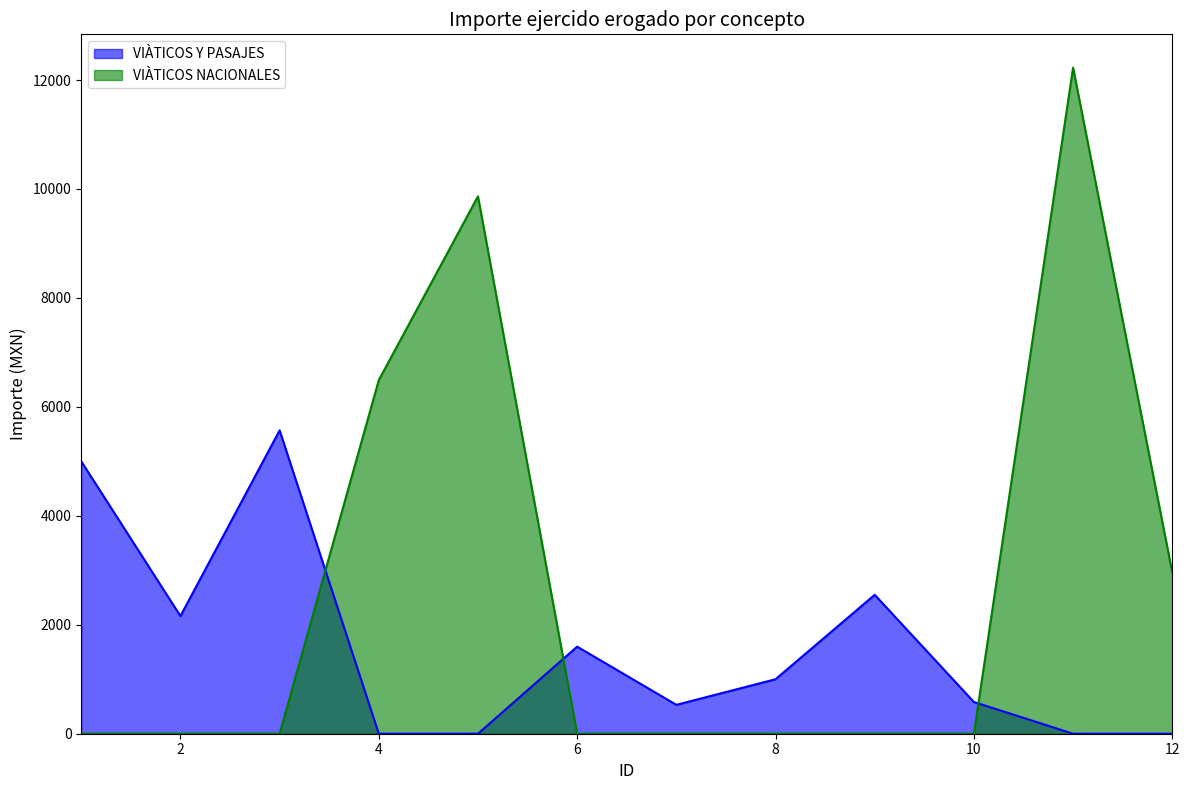

What is the difference between the maximum and minimum values in the VIÀTICOS NACIONALES series?

12227.0